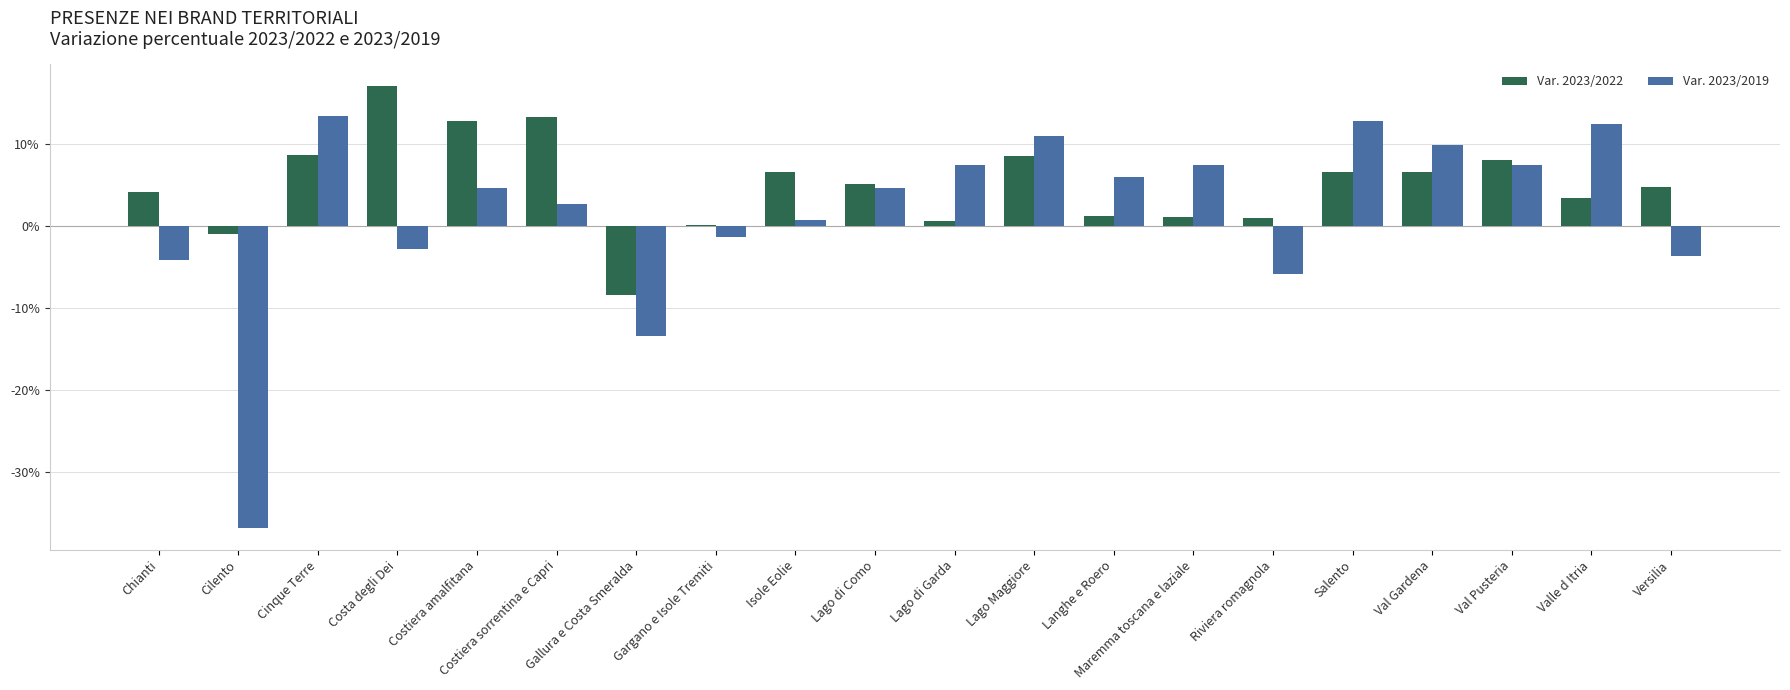

What position from the right is Val Pusteria?

3